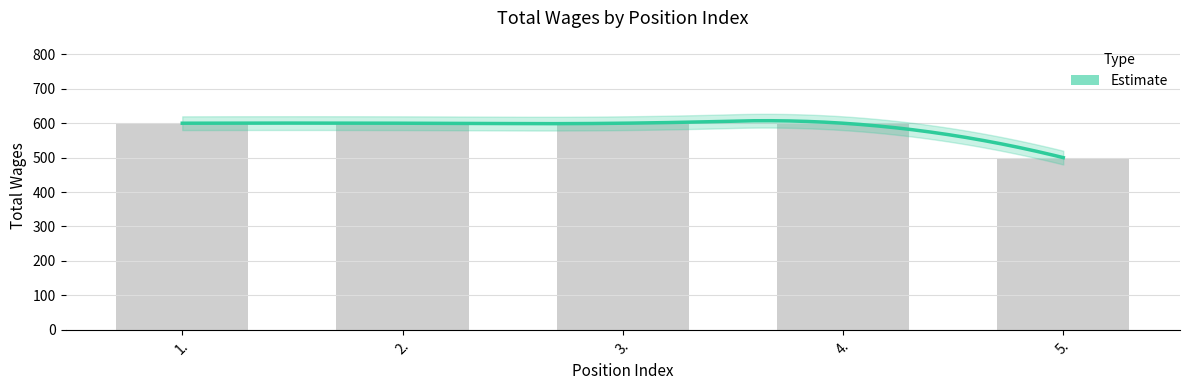

How many distinct data groups are displayed?

1